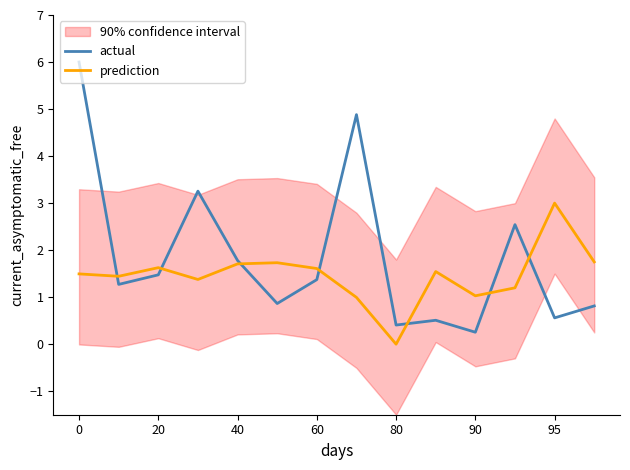

The prediction series shows 1.7 at 40. True or false?

True